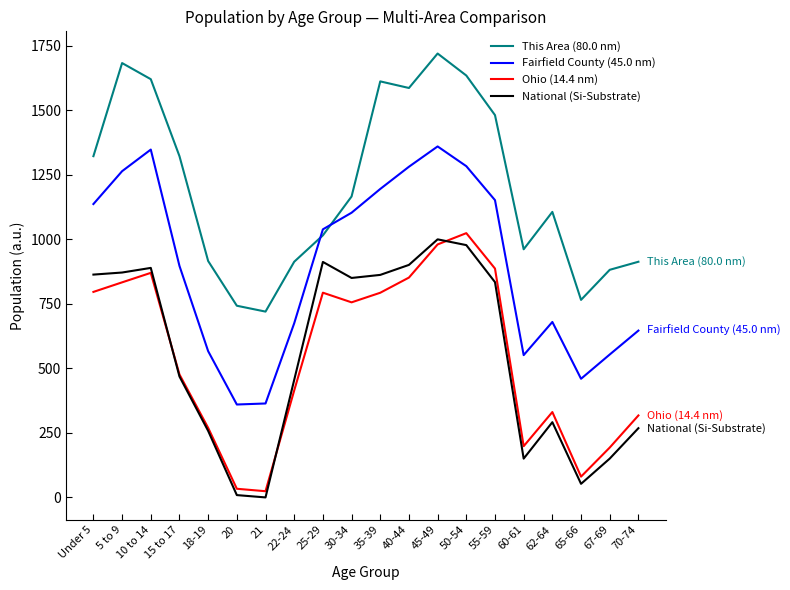

Which series has the largest total across all categories?

This Area (80.0 nm)